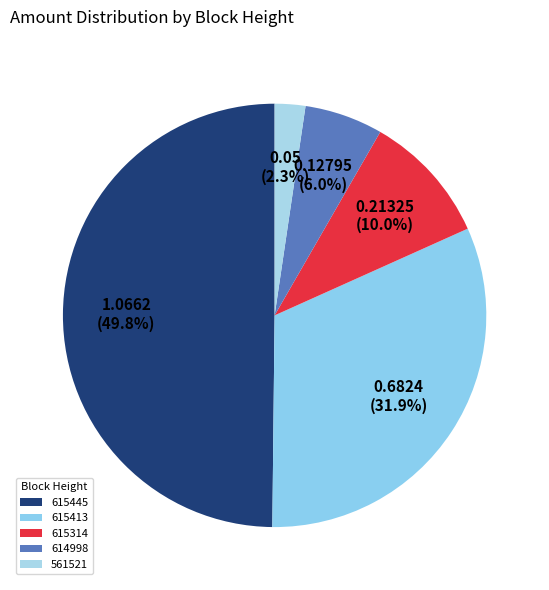

Is there any slice that represents more than half of the pie?

No